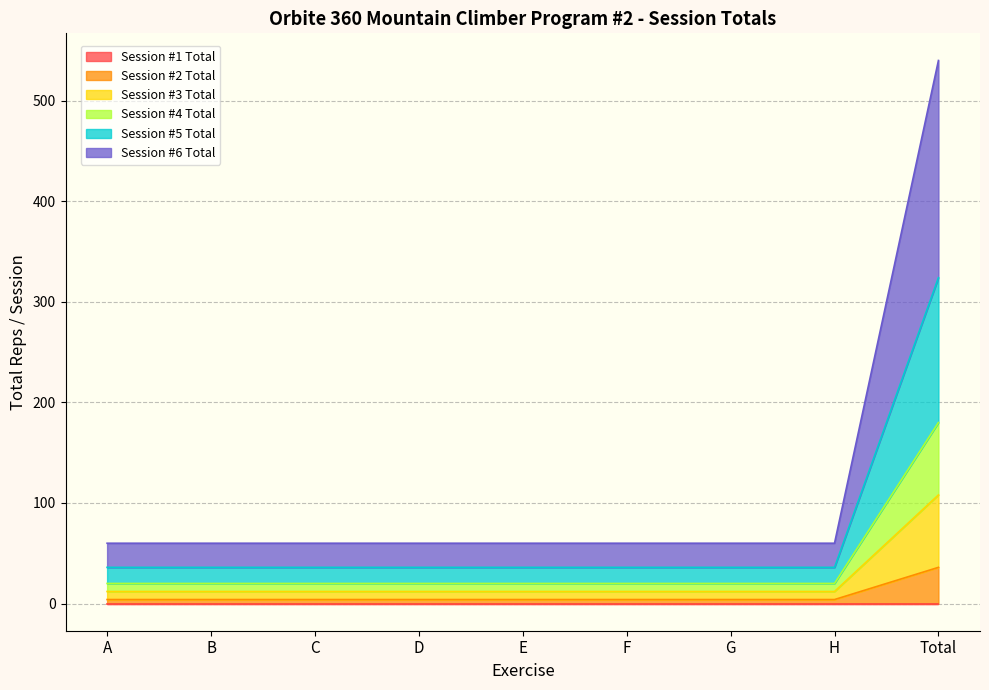

Does the chart have visible grid lines?

Yes